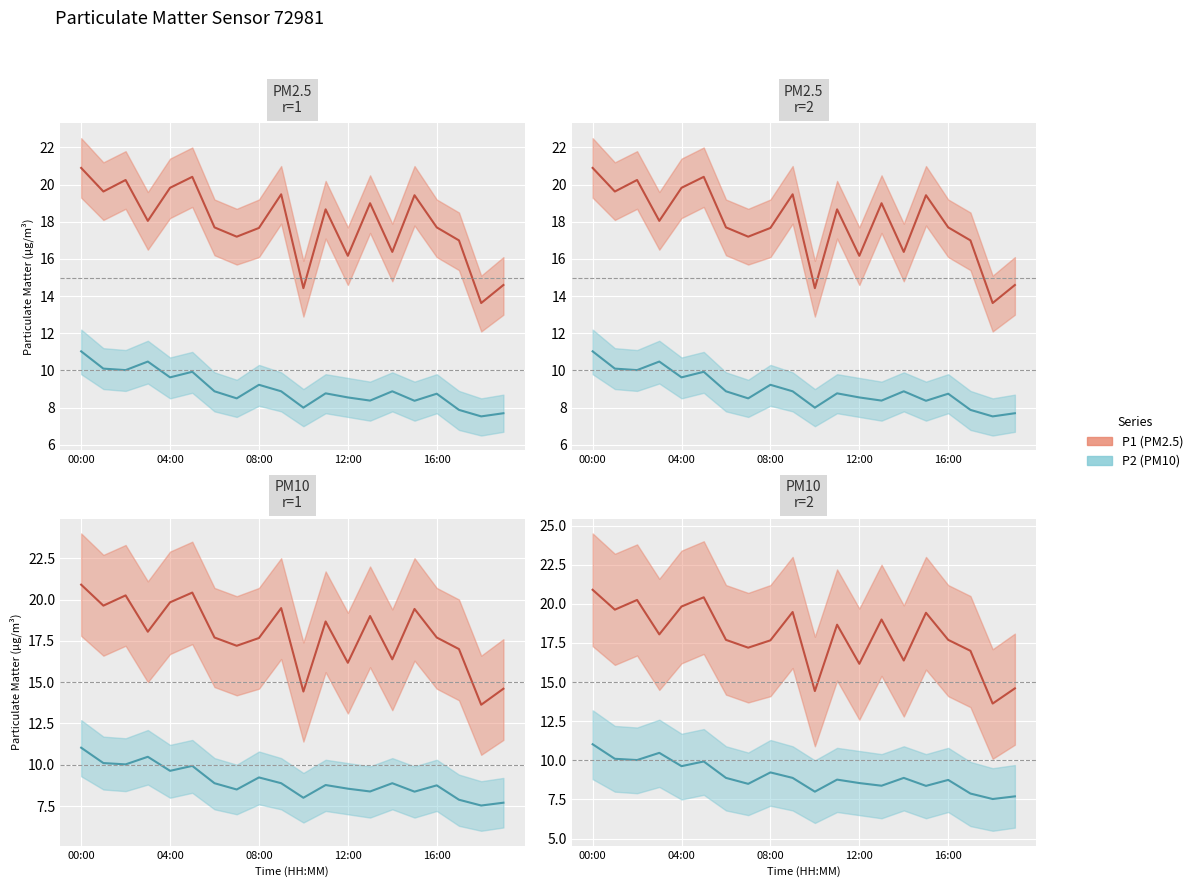

Which series has the largest range (max minus min)?

P1